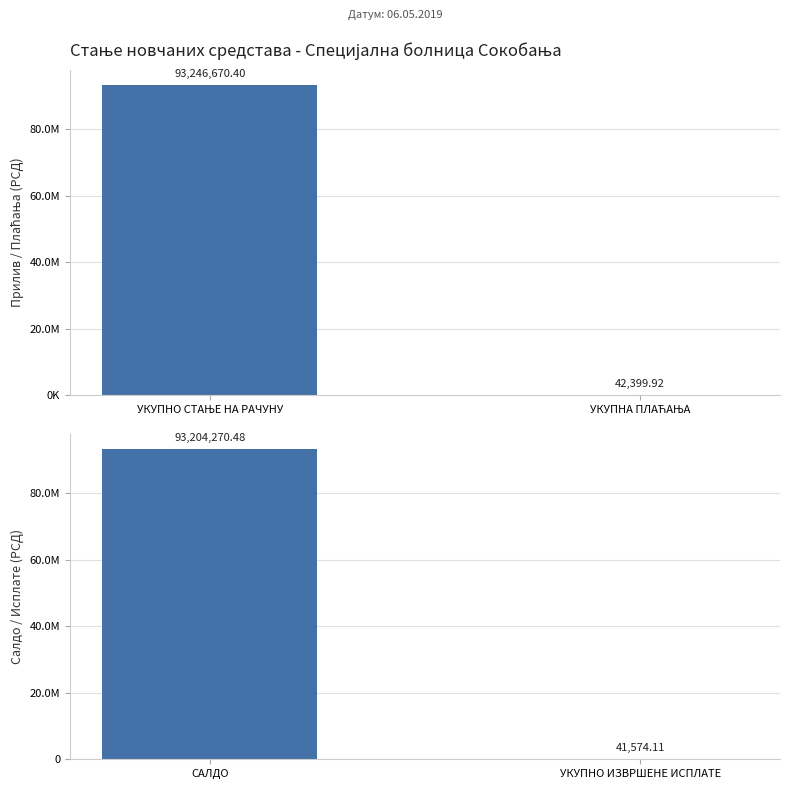

Are the bars grouped side by side (vs. stacked)?

No